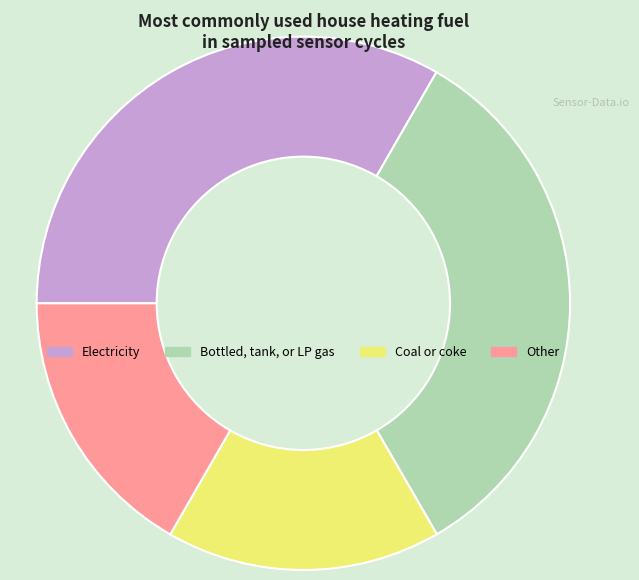

Between Coal or coke and Bottled, tank, or LP gas, which is larger?

Bottled, tank, or LP gas